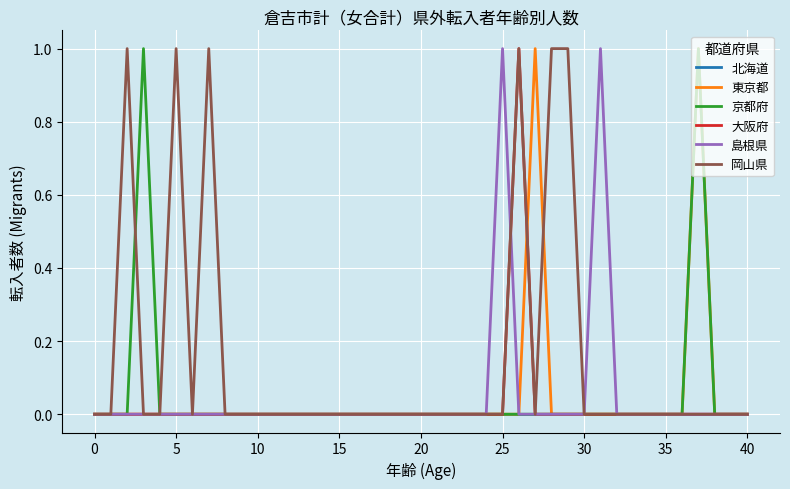

Which series has the largest total across all categories?

岡山県